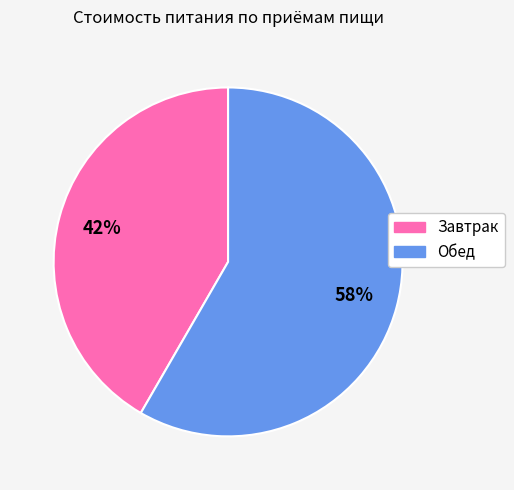

To the nearest percent, what portion does Завтрак represent?

42%